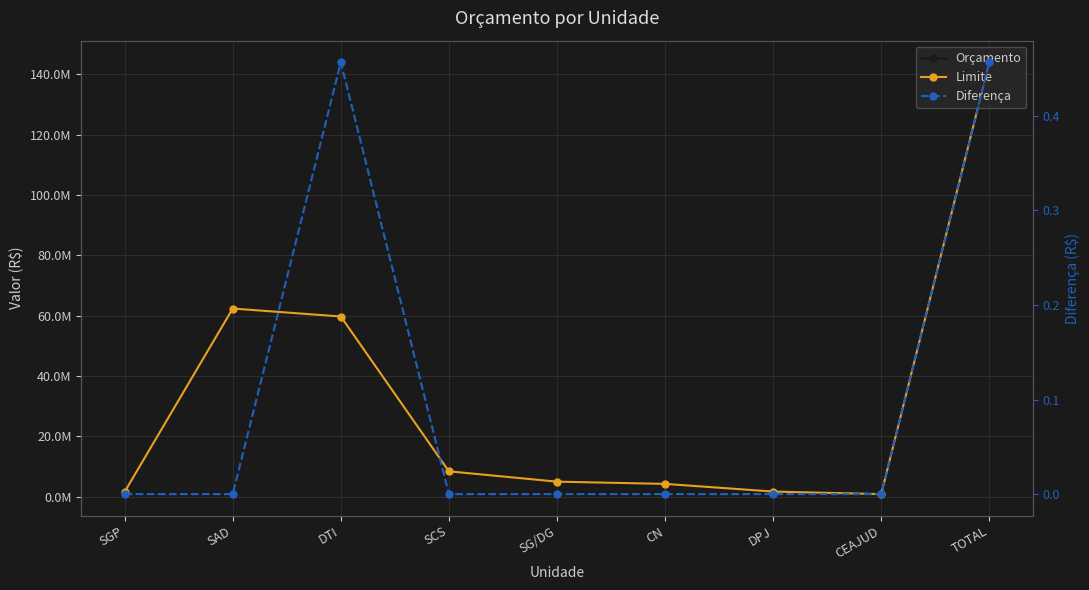

Where is the first local minimum for Limite?

CEAJUD